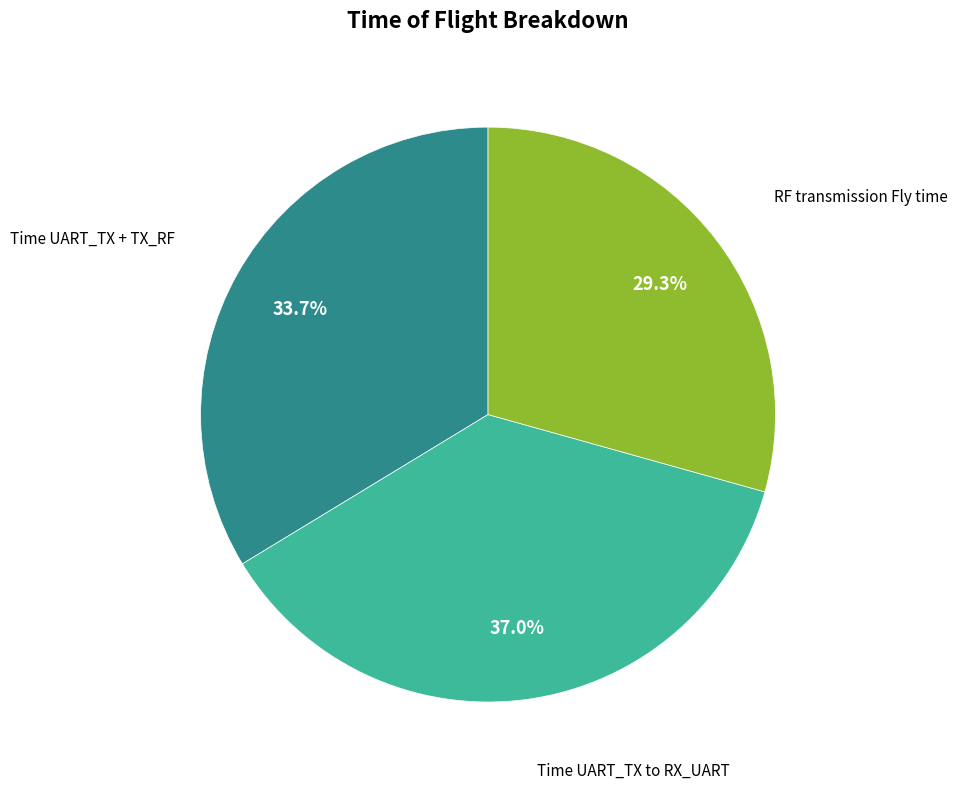

Combined, do Time UART_TX + TX_RF and RF transmission Fly time account for over 50%?

Yes